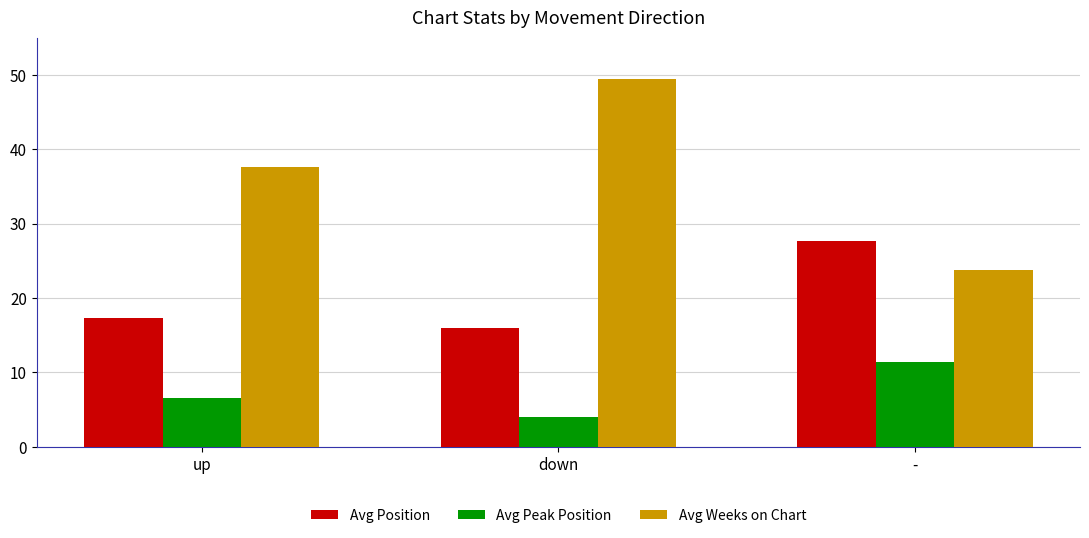

List the series in order of their overall mean, lowest first.

Avg Peak Position, Avg Position, Avg Weeks on Chart